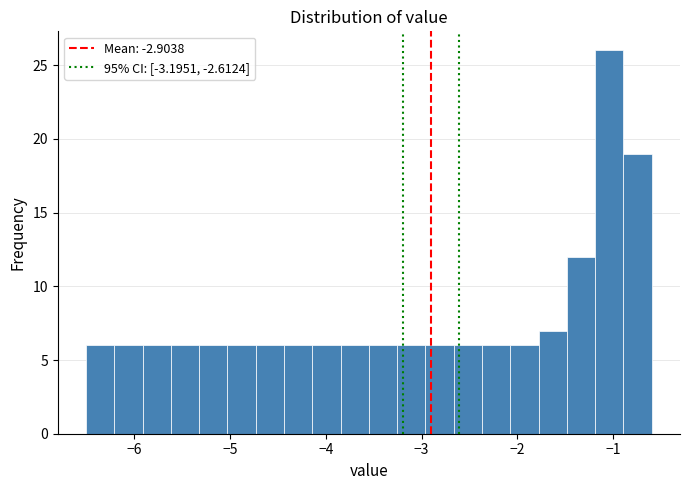

Around what value on the x-axis is the tallest bar? Give the approximate position of its centre, as read against the axis.

-1.0